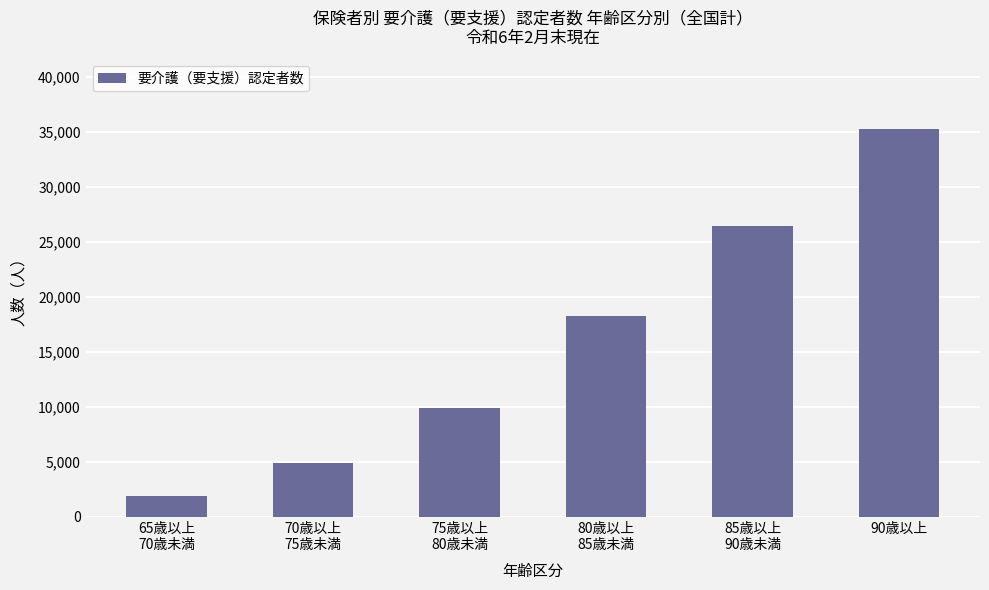

What is the difference between the maximum and minimum values?

33335